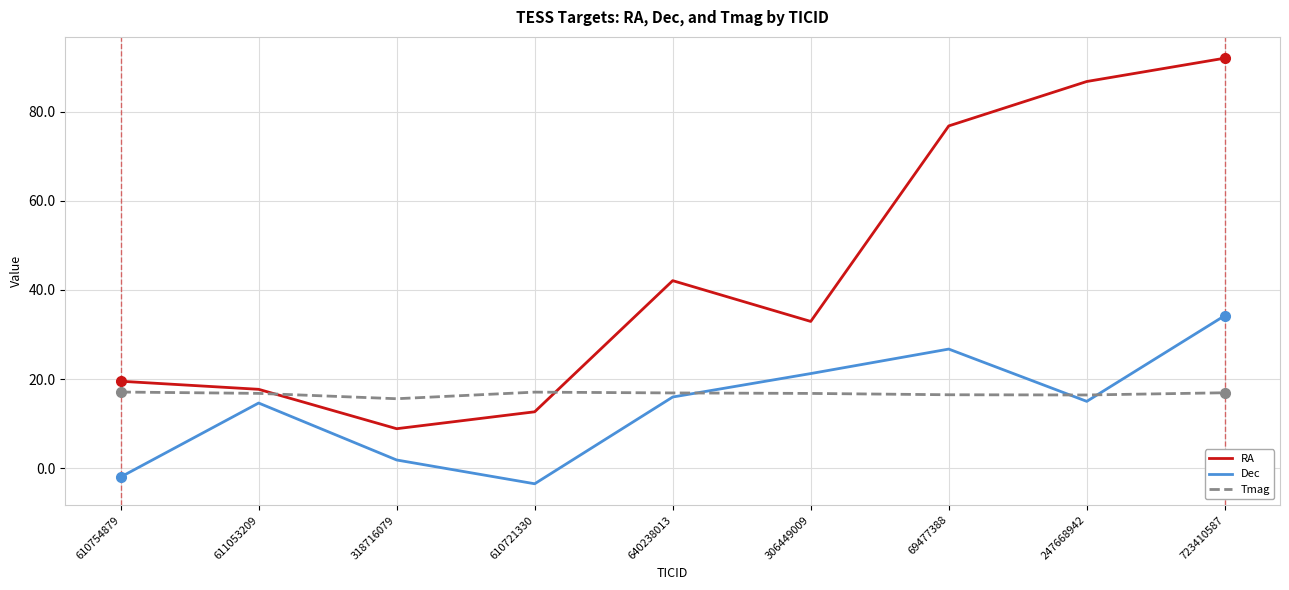

What value does the Dec series have at 611053209?

14.7